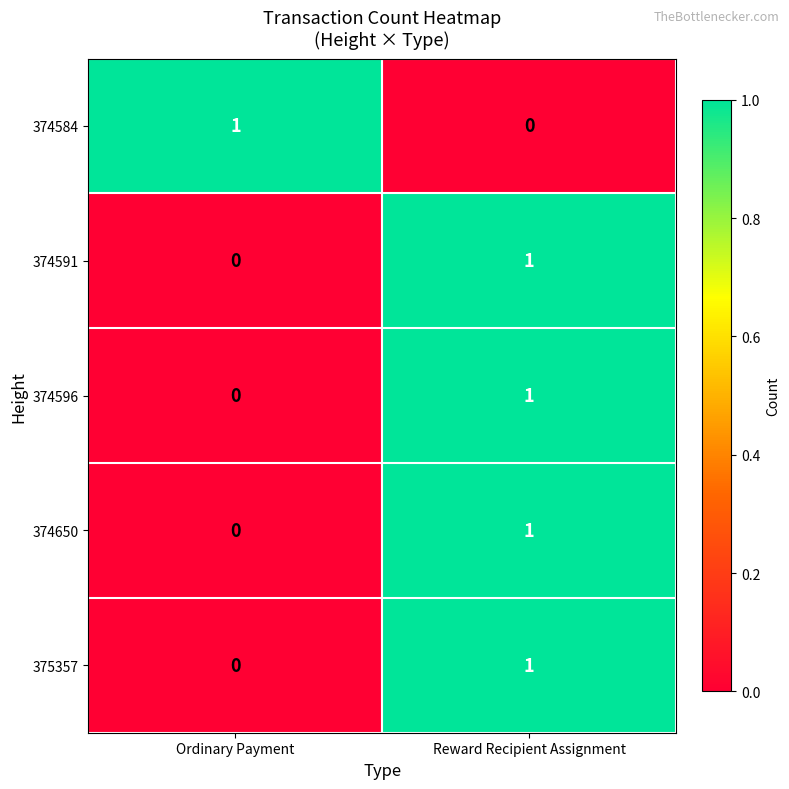

At which label does 374650 reach its peak?

Reward Recipient Assignment